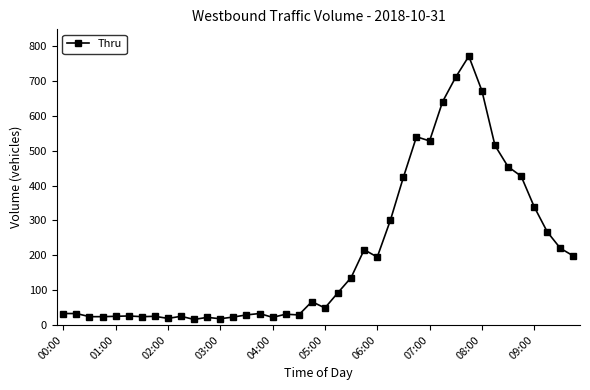

True or false: there are more than 1 points higher than both neighbors.

True